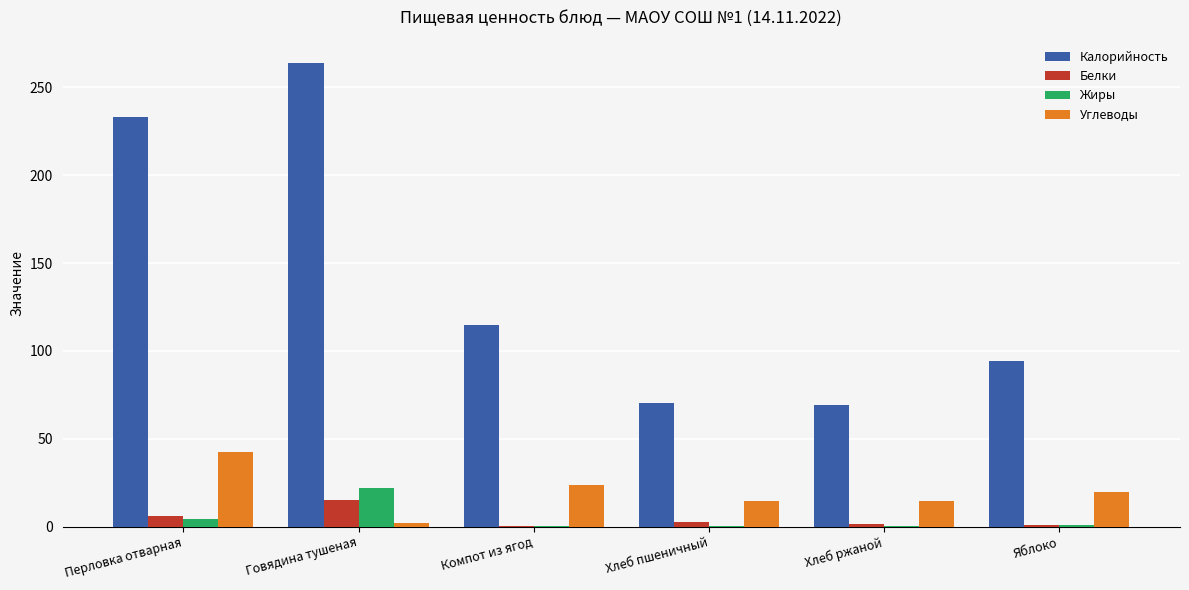

The Калорийность series shows 310.6 at Перловка отварная. True or false?

False